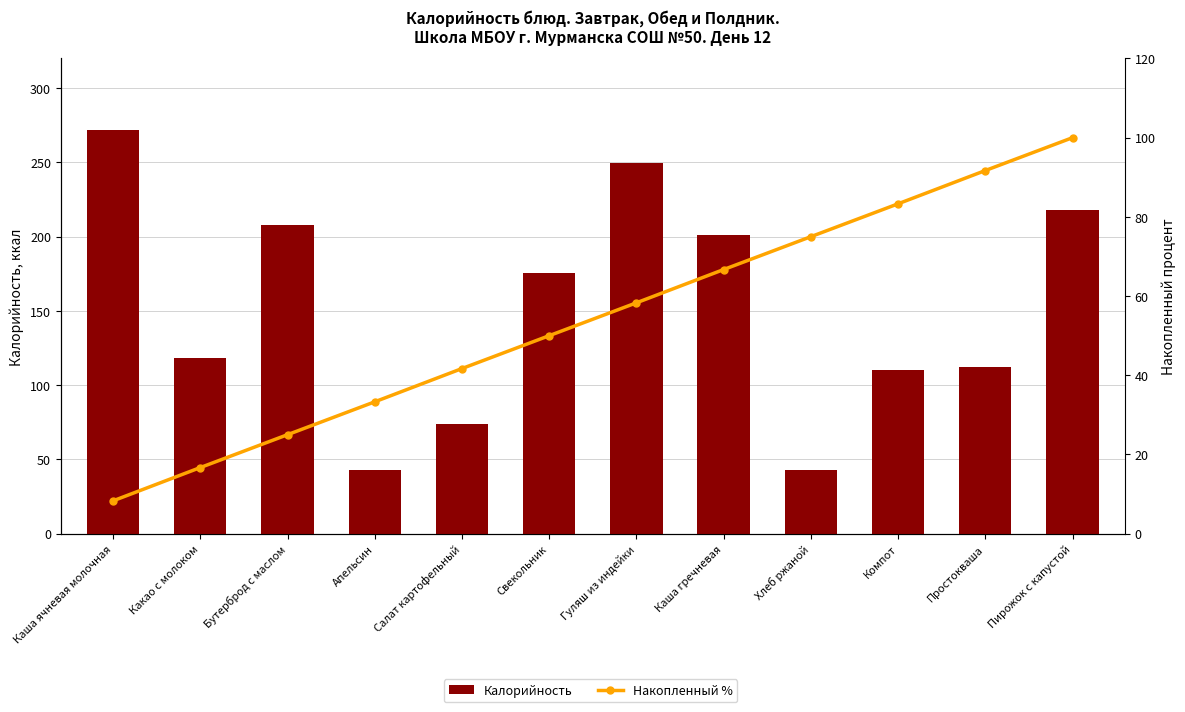

What position from the right is Какао с молоком?

11